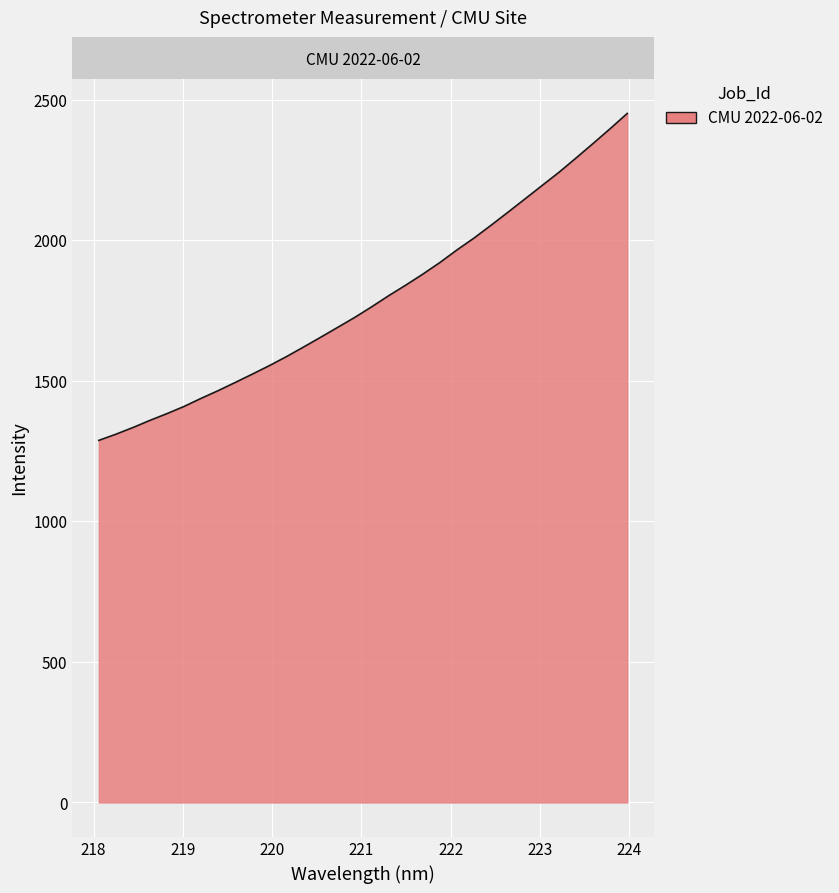

What is the smallest value displayed?

1288.2